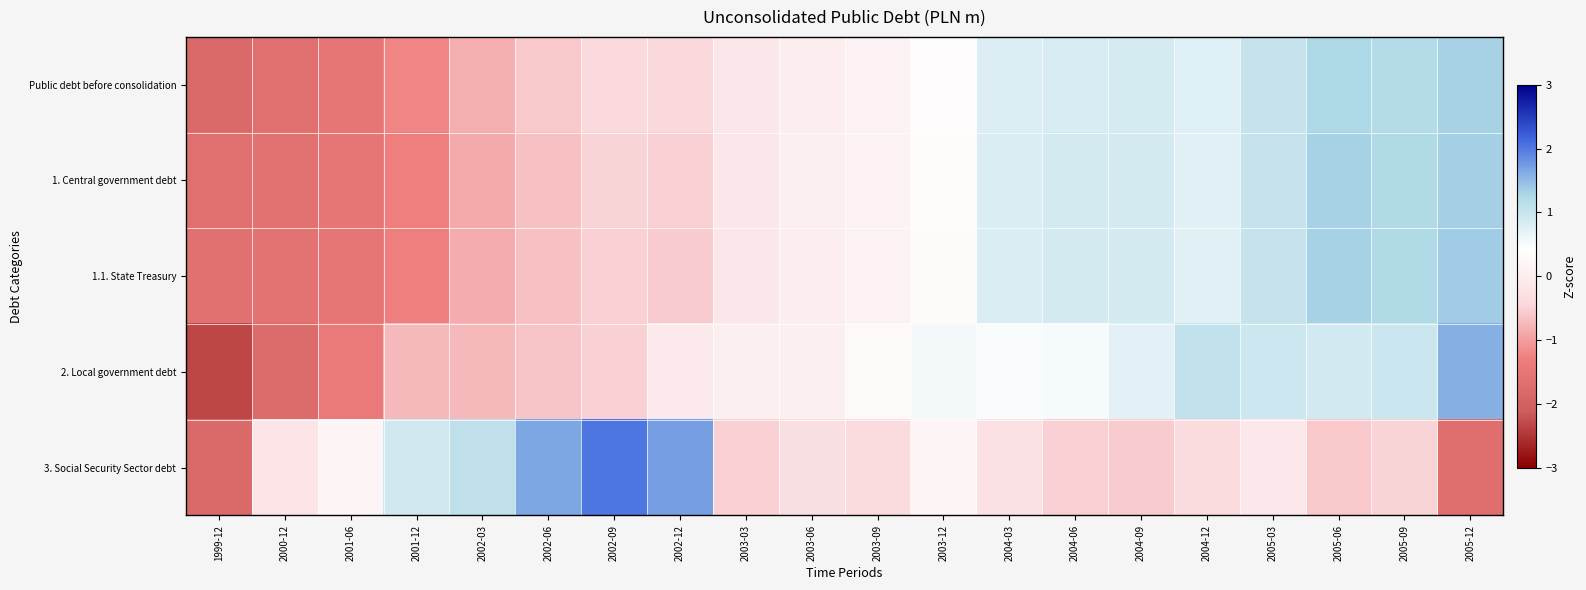

What is the total value across all series at 2001-12?

-3.6